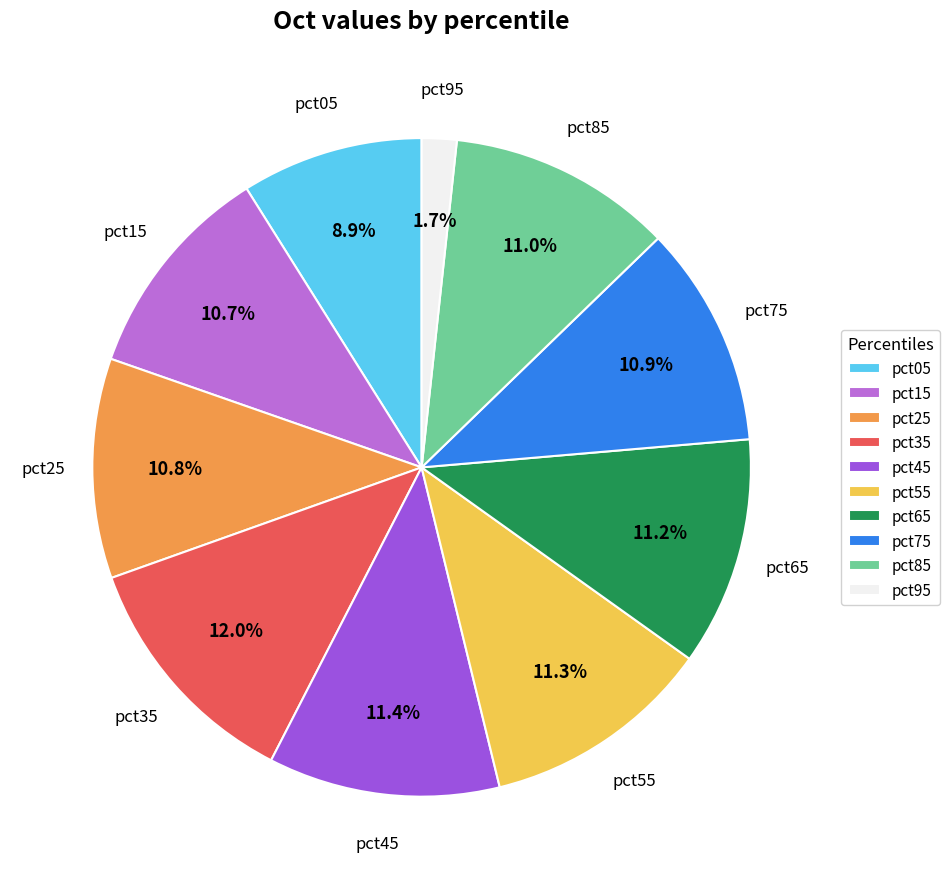

What percentage is the pct05 slice, to the nearest percent?

9%